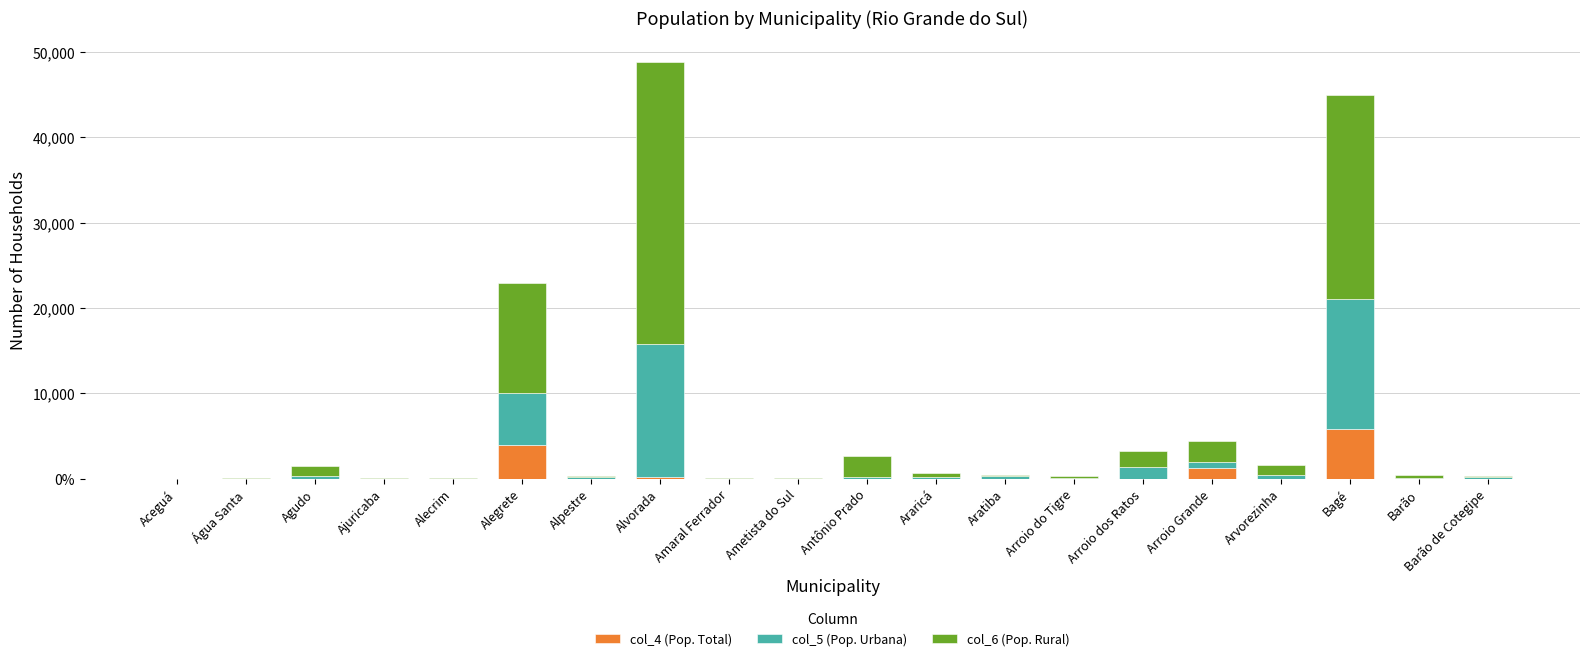

Are the bars horizontal?

No